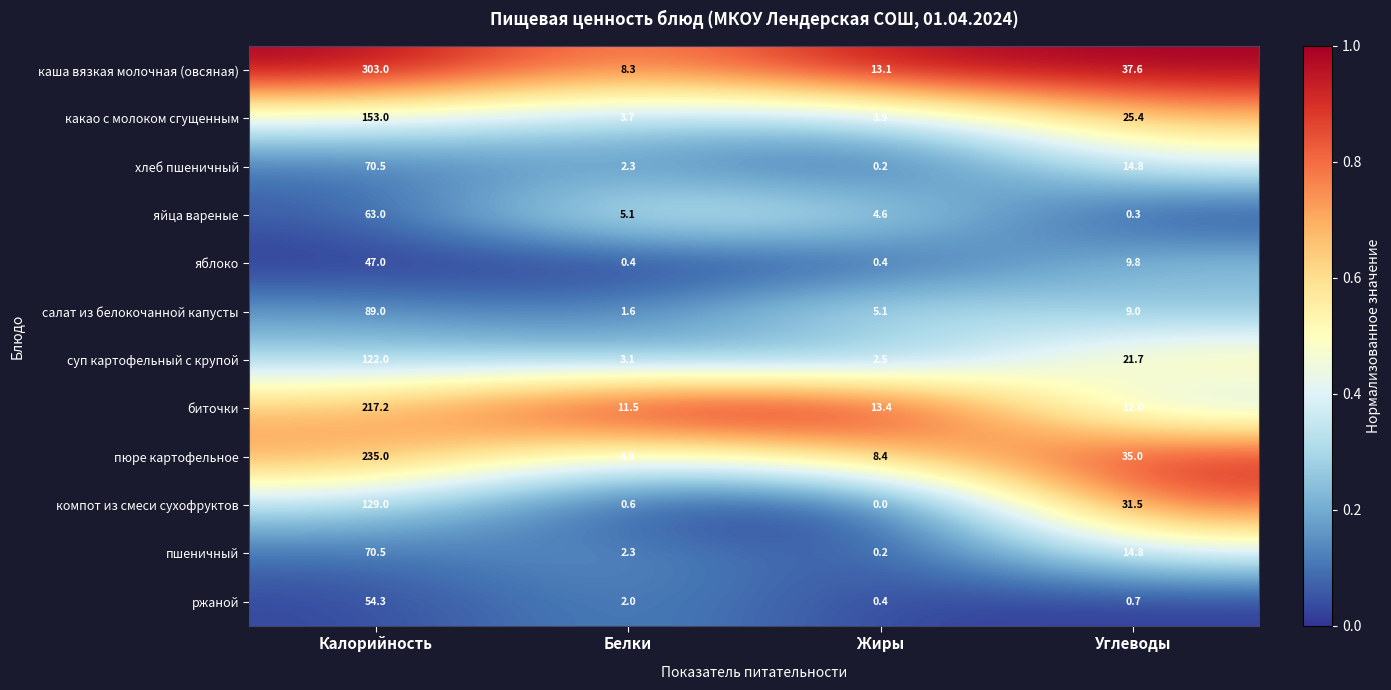

What is the maximum value for пшеничный?

70.5